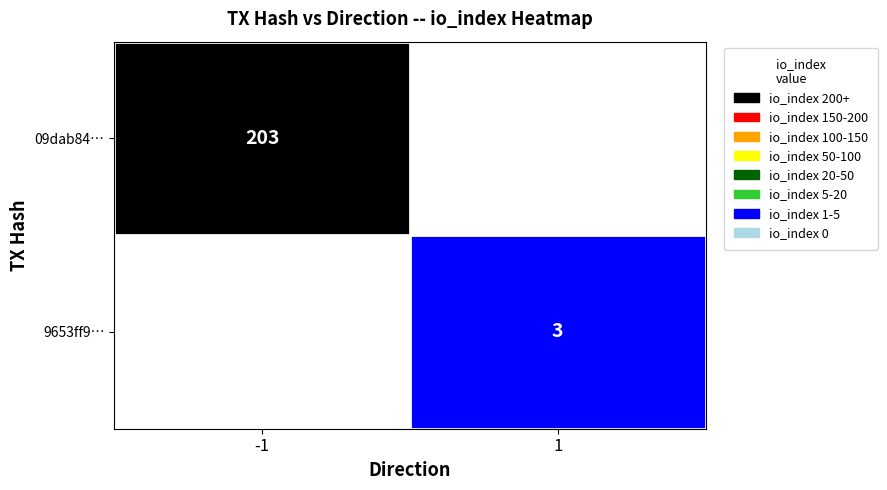

True or false: 09dab84… has a value of 203 at -1.

True